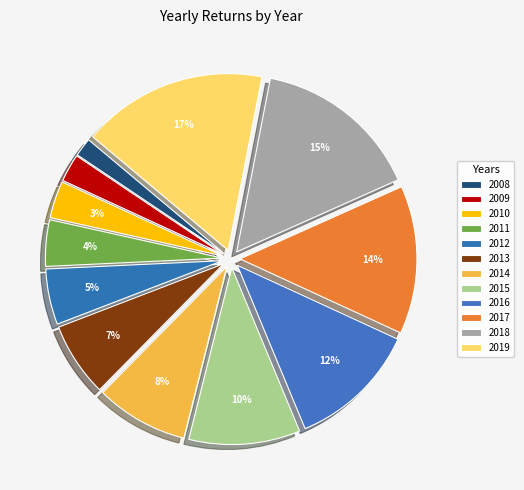

How many segments does this pie chart have?

12